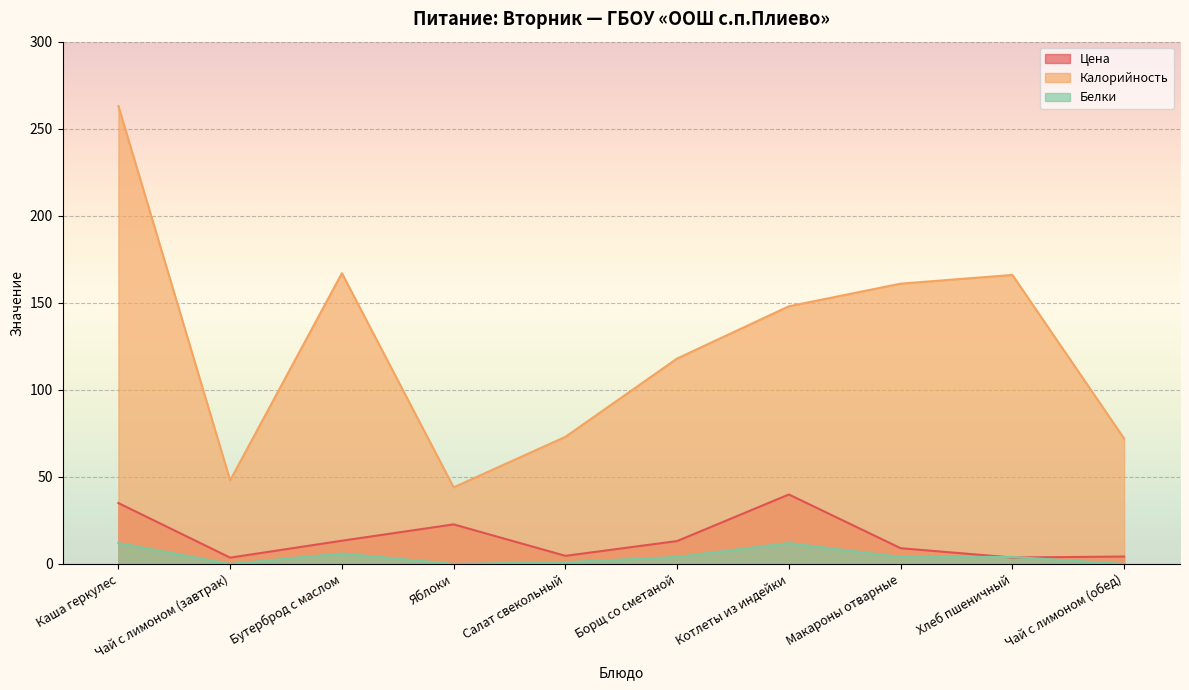

What is the difference between the Белки values at Чай с лимоном (обед) and Каша геркулес?

12.0